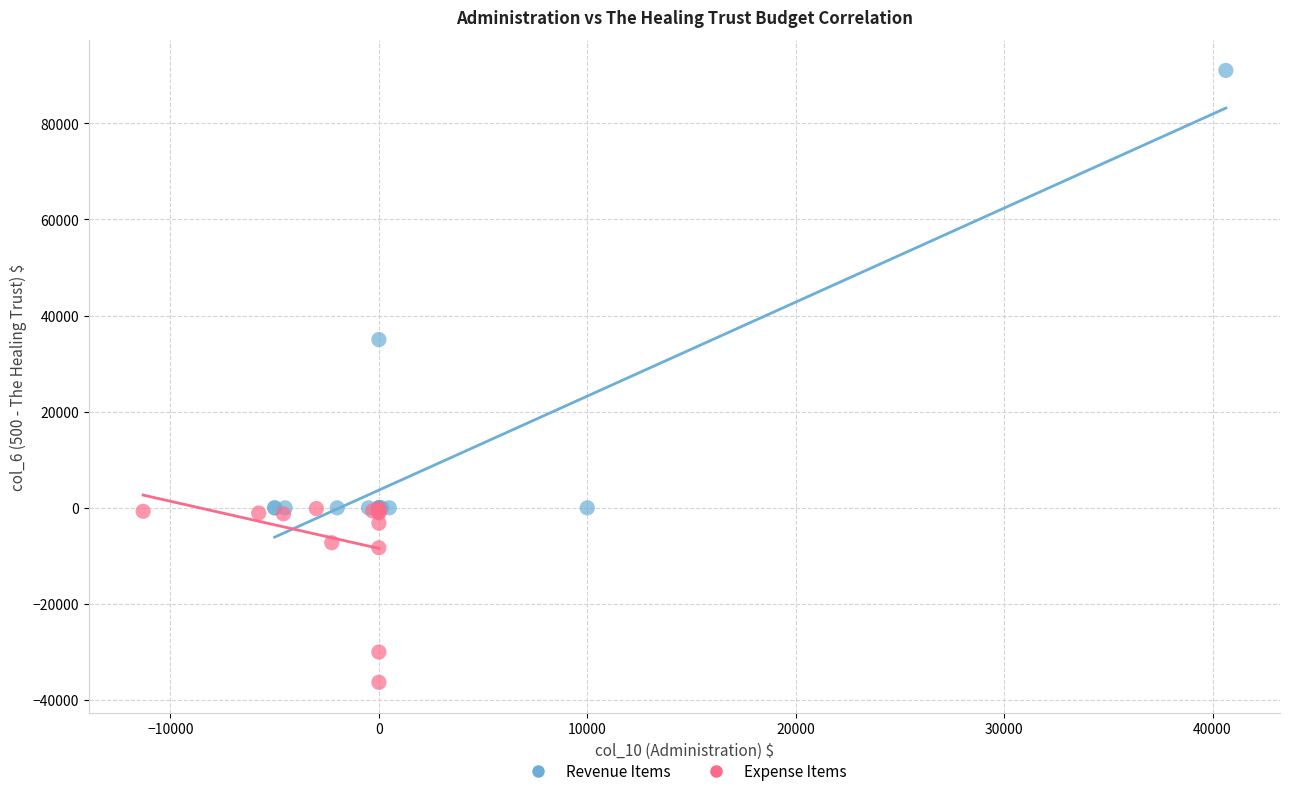

Which series has the largest Y range (max minus min)?

Revenue Items